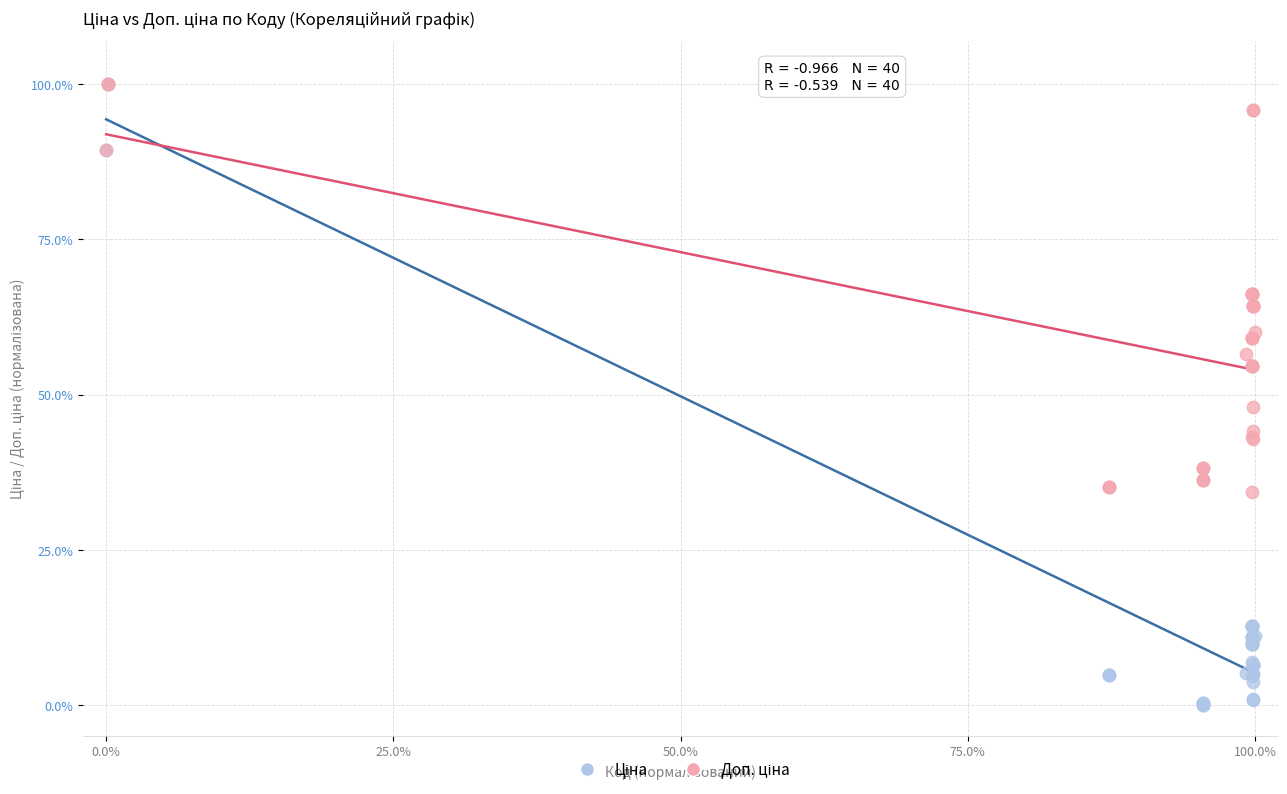

Across all series, what Y value is closest to 50?

48.0